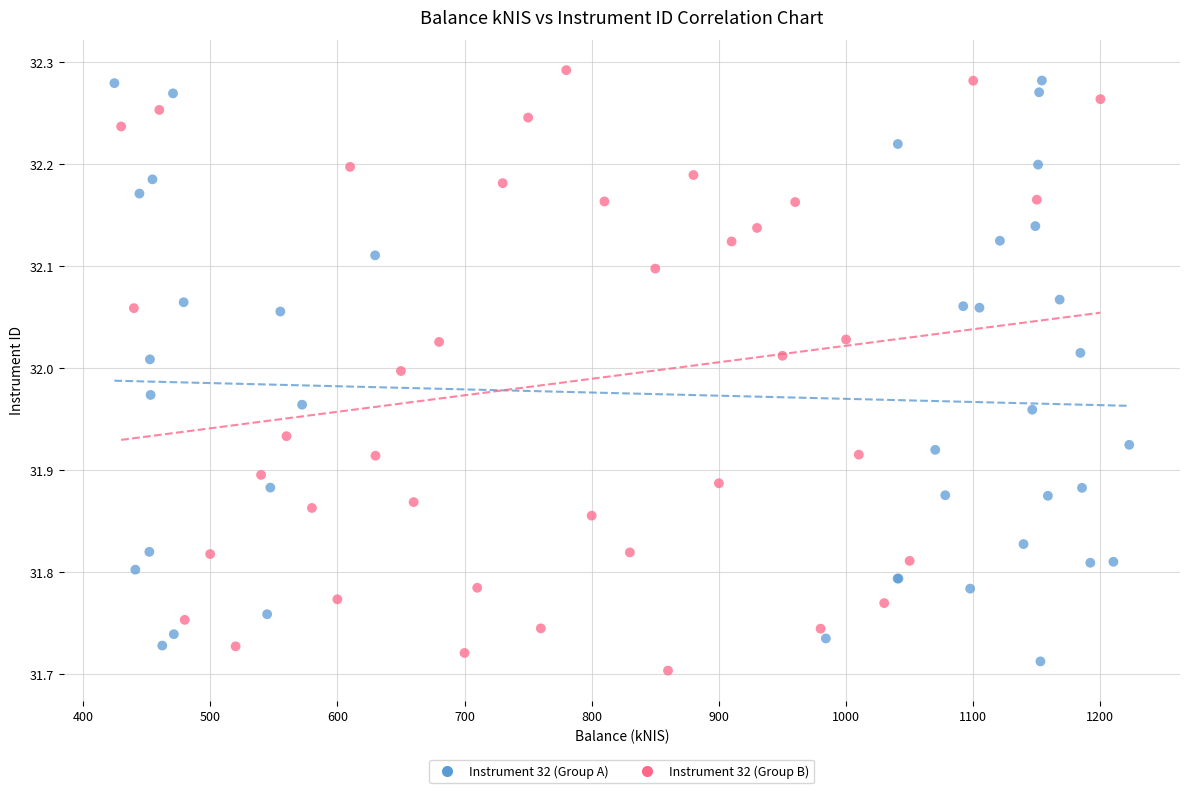

What are all the series names shown in the legend?

Instrument 32 (Group A), Instrument 32 (Group B)